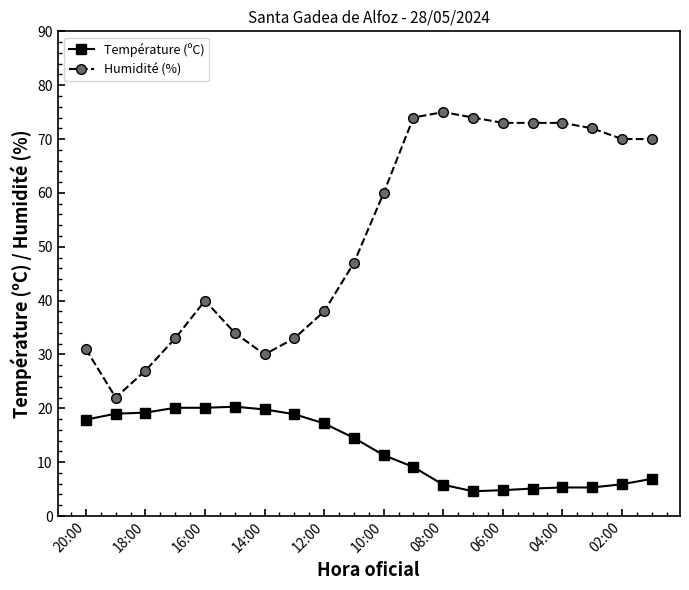

What is the value of the Température (ºC) point at the 17th from the left?

5.3